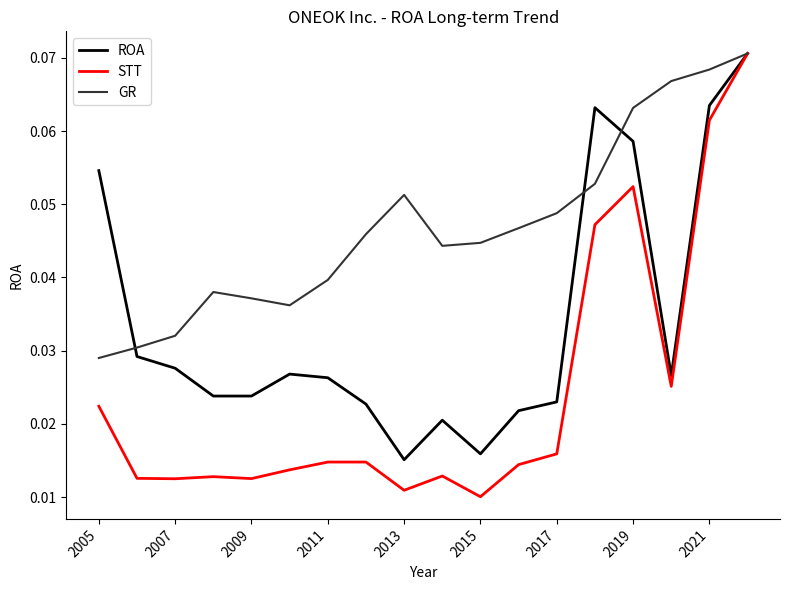

Which series has the largest total across all categories?

GR